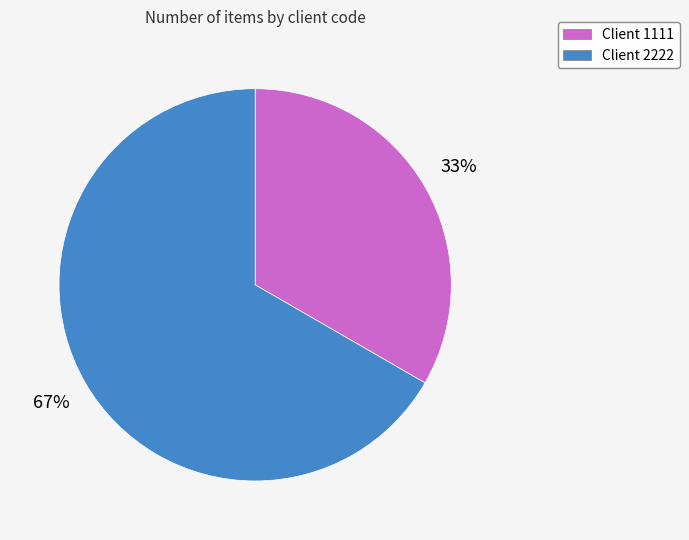

To the nearest percent, what is the average slice percentage?

50%